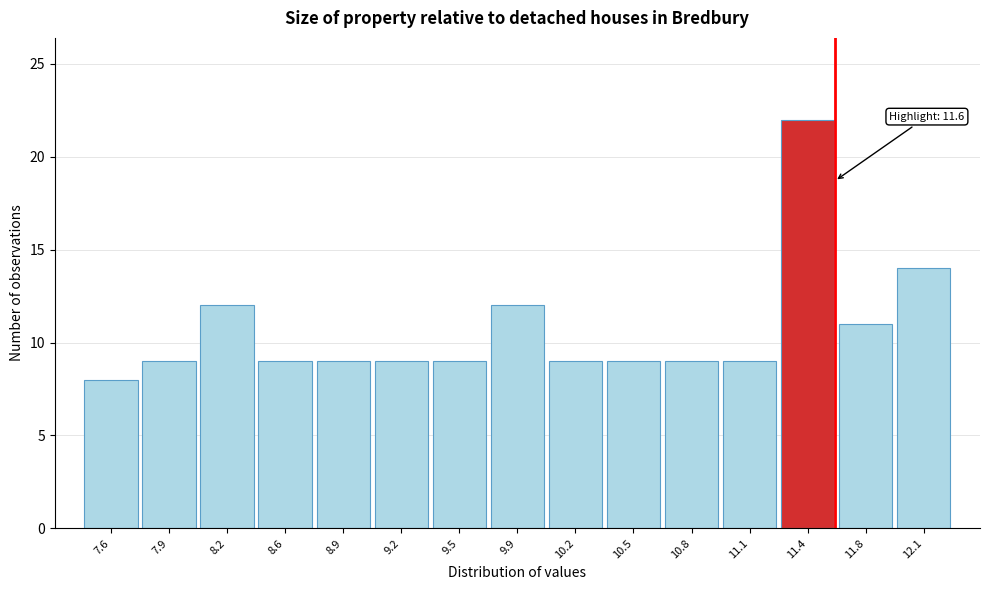

Over which range of the x-axis is the bar tallest?

11.29 to 11.61